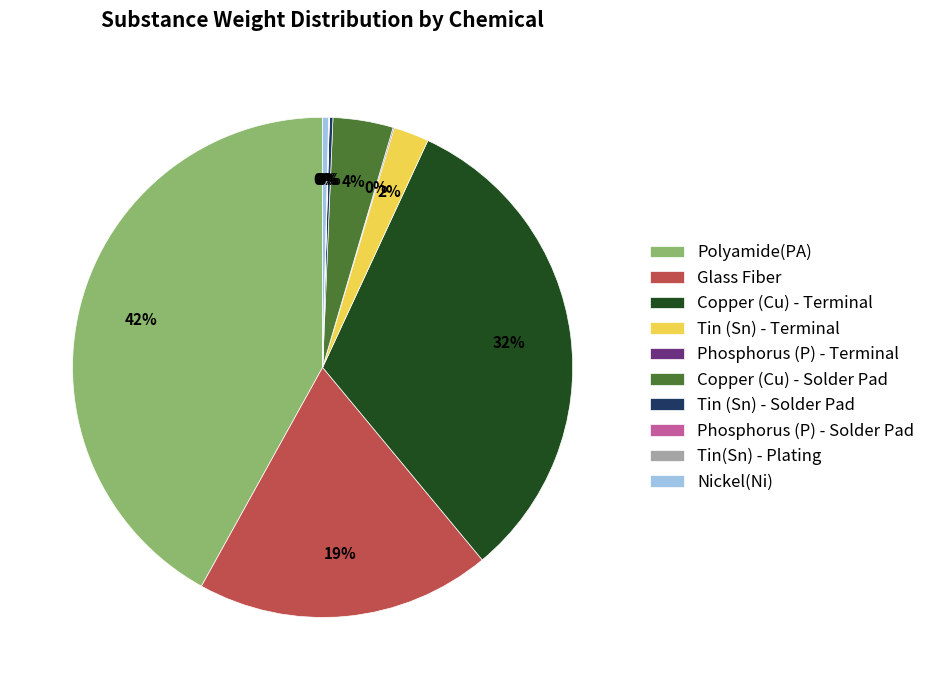

To the nearest percent, what percentage of the pie is Copper (Cu) - Solder Pad?

4%